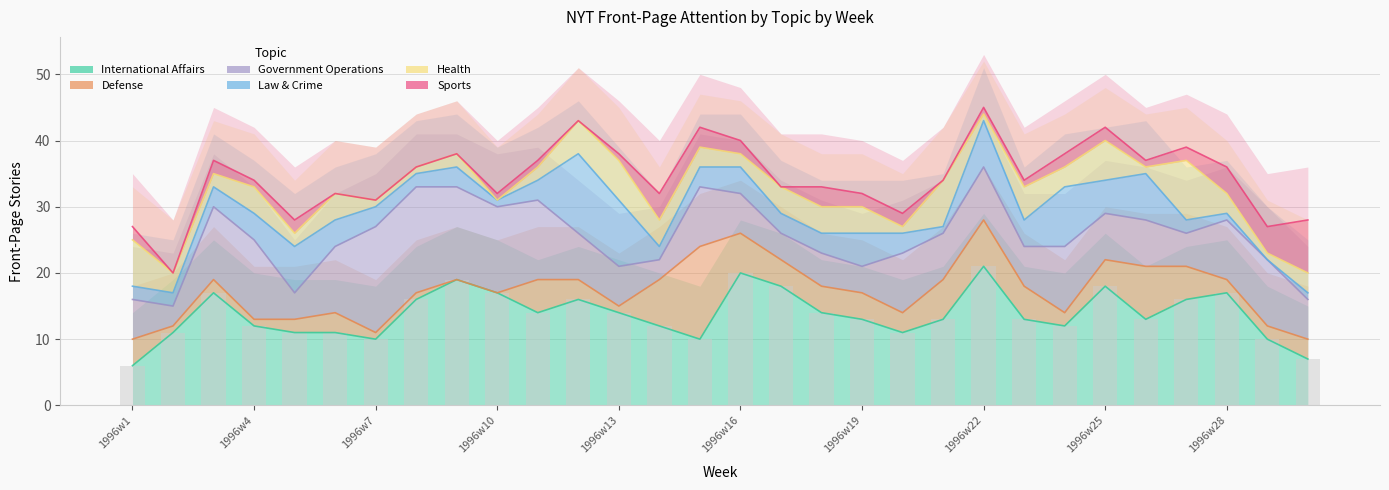

What is the value of the Sports bar at the 20th from the left?

2